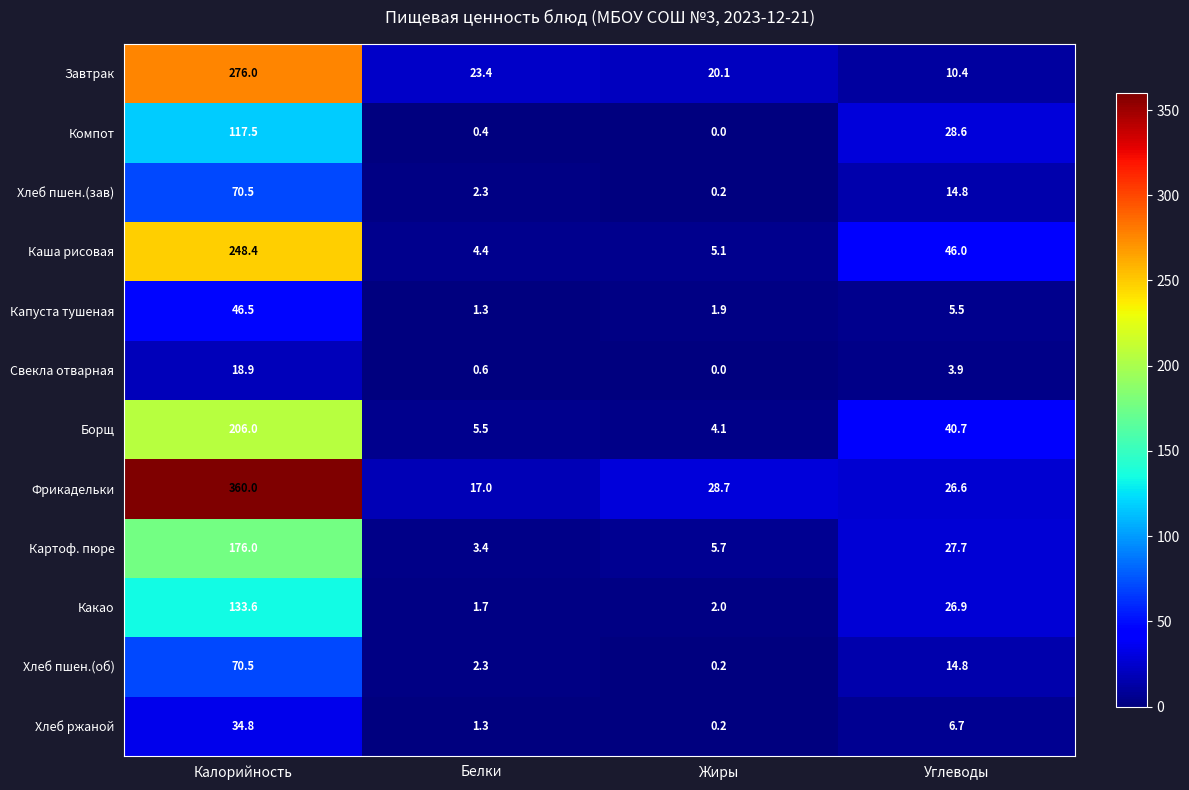

At which category does the chart reach its minimum across all series?

Жиры